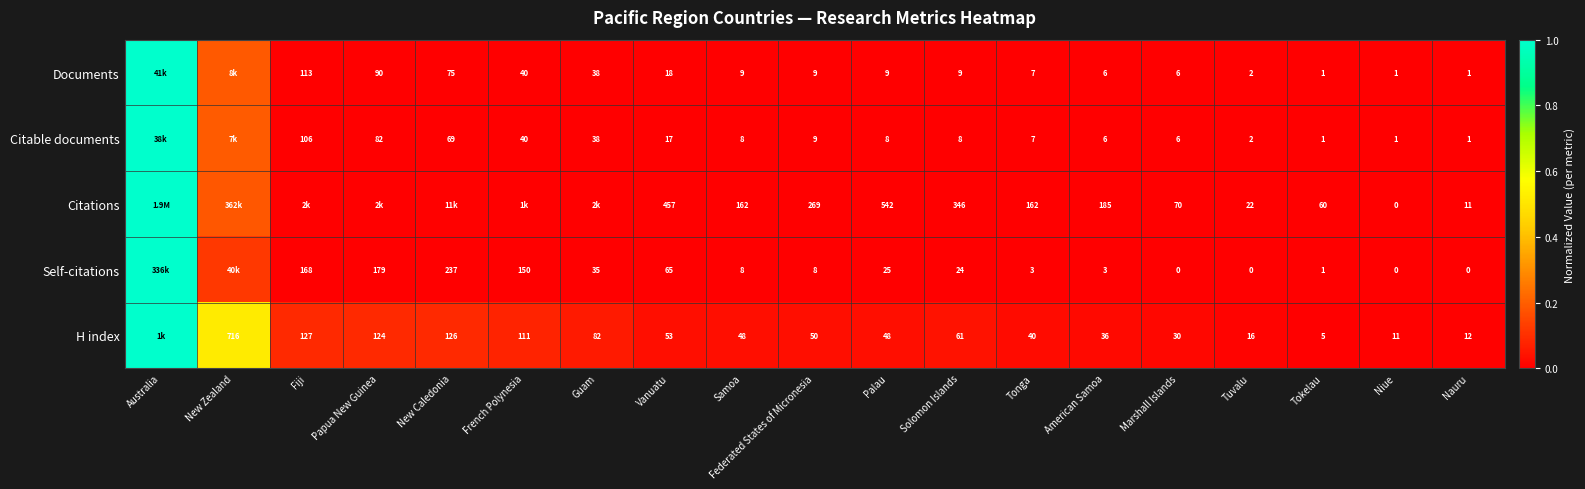

Is the value of Self-citations at Palau greater than the value of Citable documents at Federated States of Micronesia?

Yes